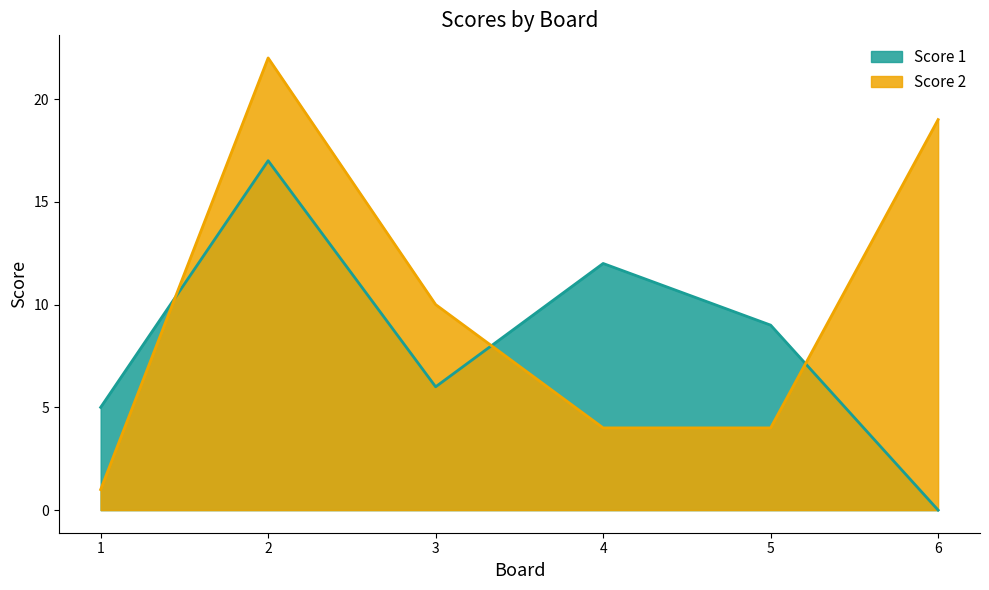

How many interior local peaks does the Score 1 series have?

2